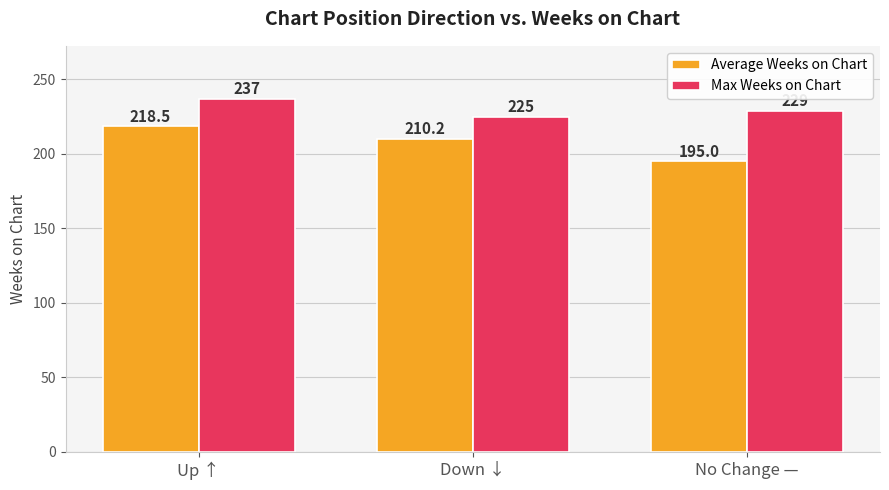

What is the sum of all Average Weeks on Chart values?

623.7